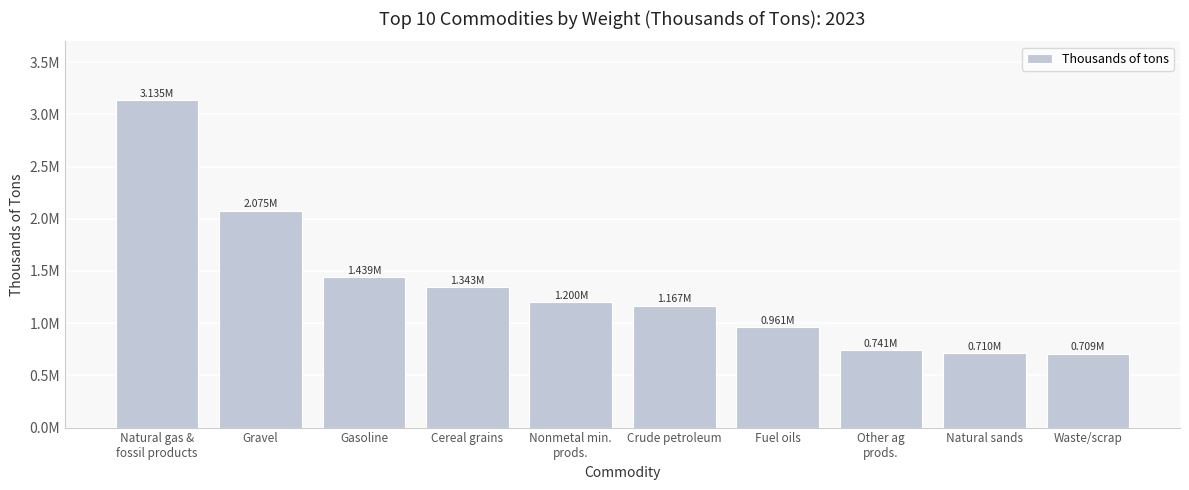

List the labels in order of value, largest first.

Natural gas &
fossil products, Gravel, Gasoline, Cereal grains, Nonmetal min.
prods., Crude petroleum, Fuel oils, Other ag
prods., Natural sands, Waste/scrap